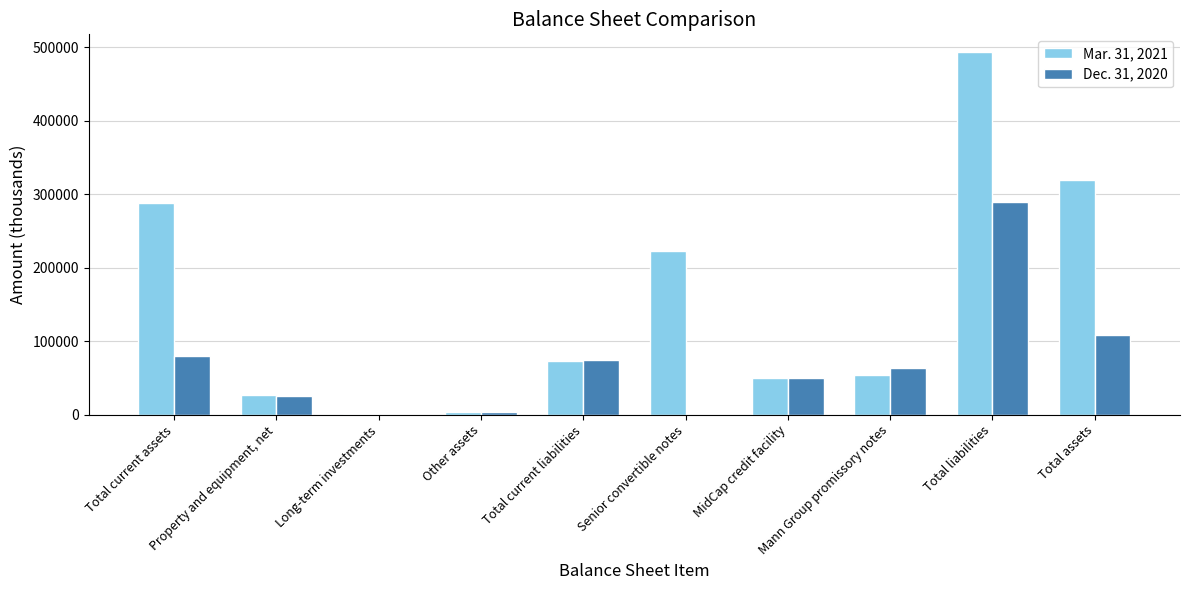

How many categories are shown in the chart?

10